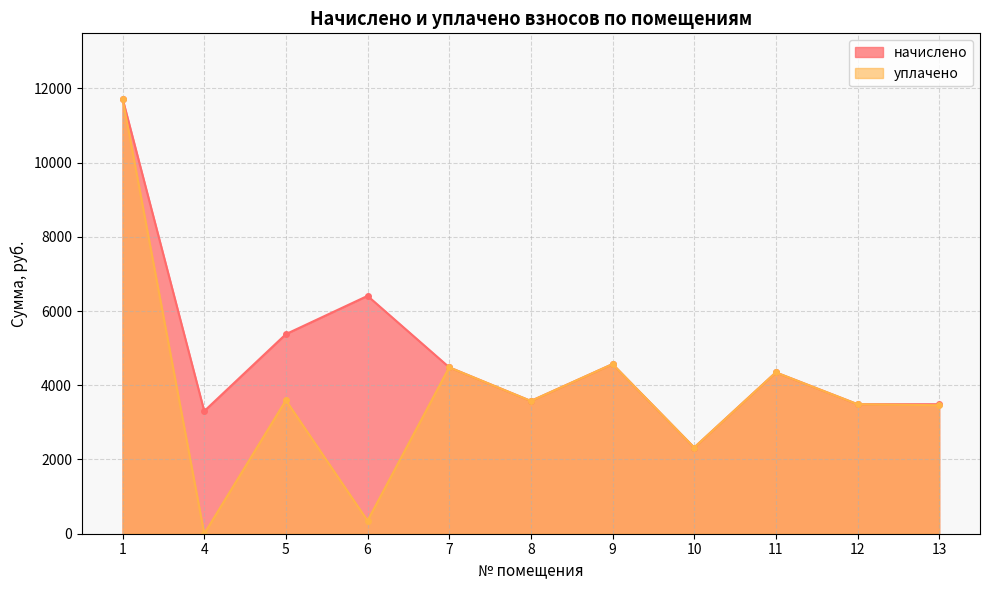

Reading left to right, transcribe all the data shown in this chart.

начислено: 11724.5	3303.7	5378.0	6408.7	4483.6	3577.0	4570.6	2322.5	4347.0	3490.0	3490.0
уплачено: 11724.5	0.0	3596.3	350.0	4483.6	3577.0	4570.6	2322.5	4347.0	3490.0	3461.9